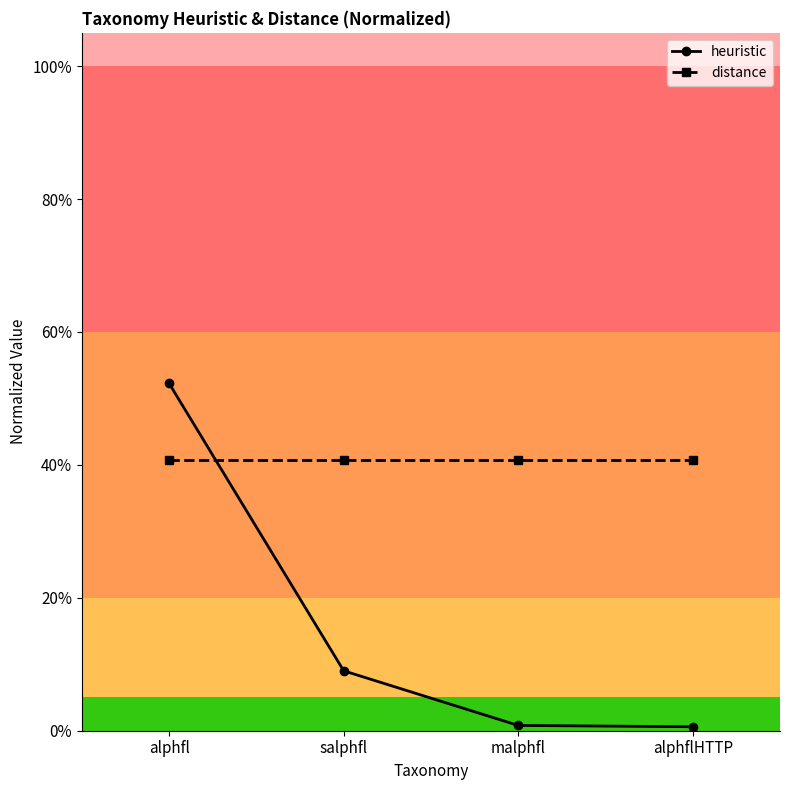

Does the chart have visible grid lines?

No